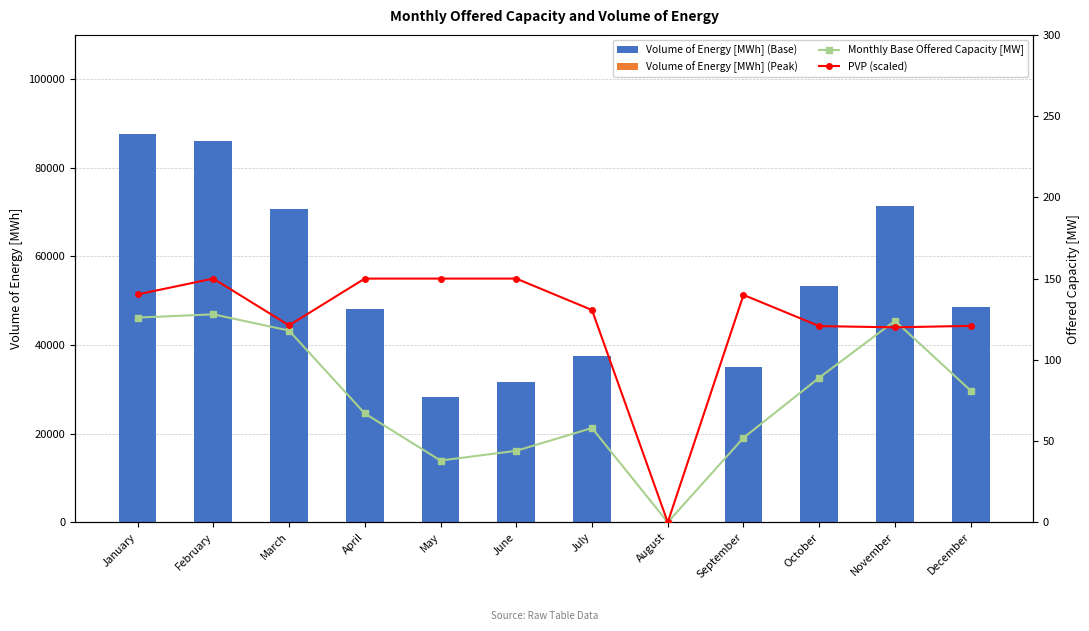

List the series in order of their peak value, lowest first.

Volume of Energy [MWh] (Peak), Monthly Base Offered Capacity [MW], PVP (scaled), Volume of Energy [MWh] (Base)